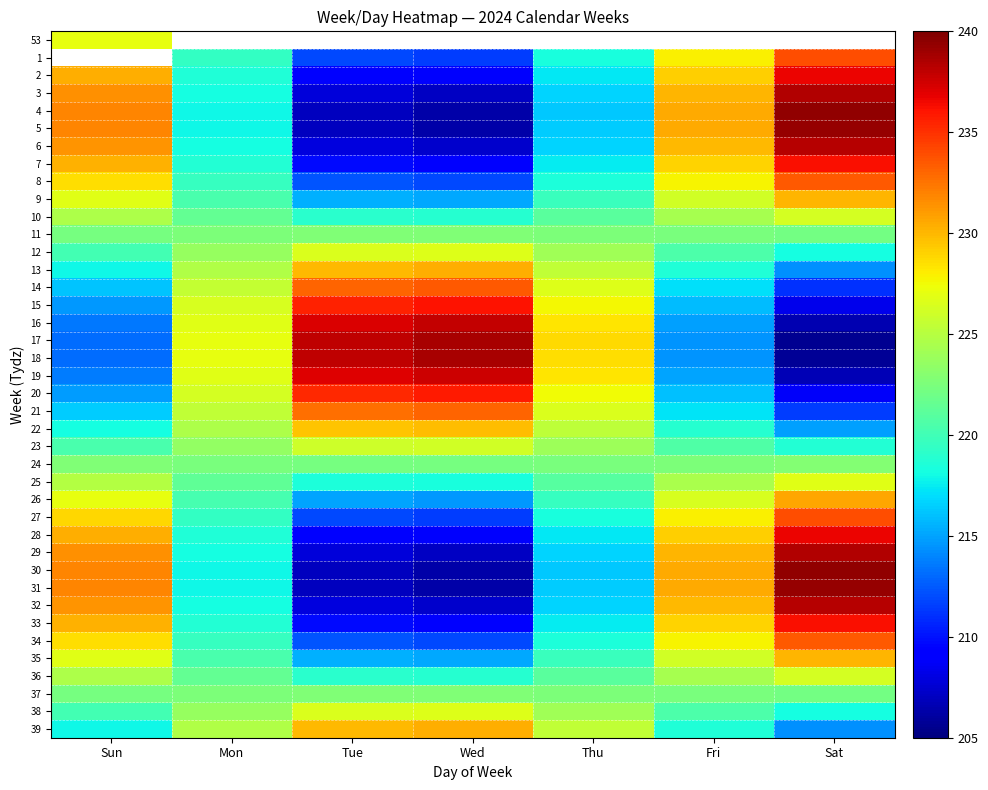

What is the average value of the 30 series?

221.3